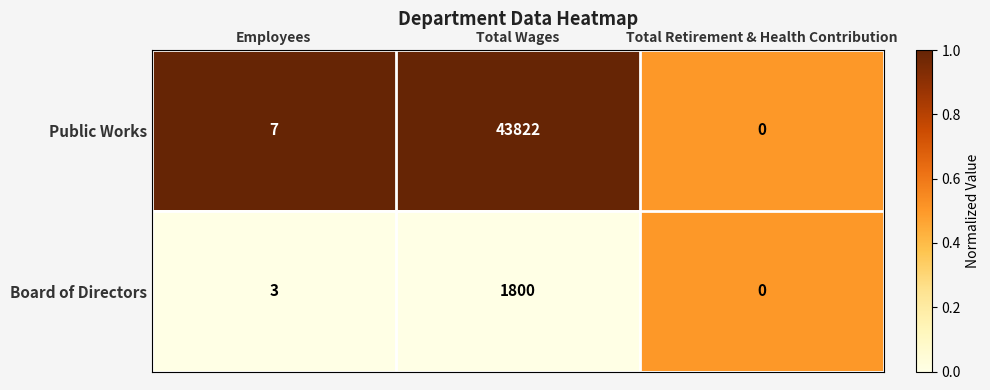

How many values in the Board of Directors series are below 3?

1